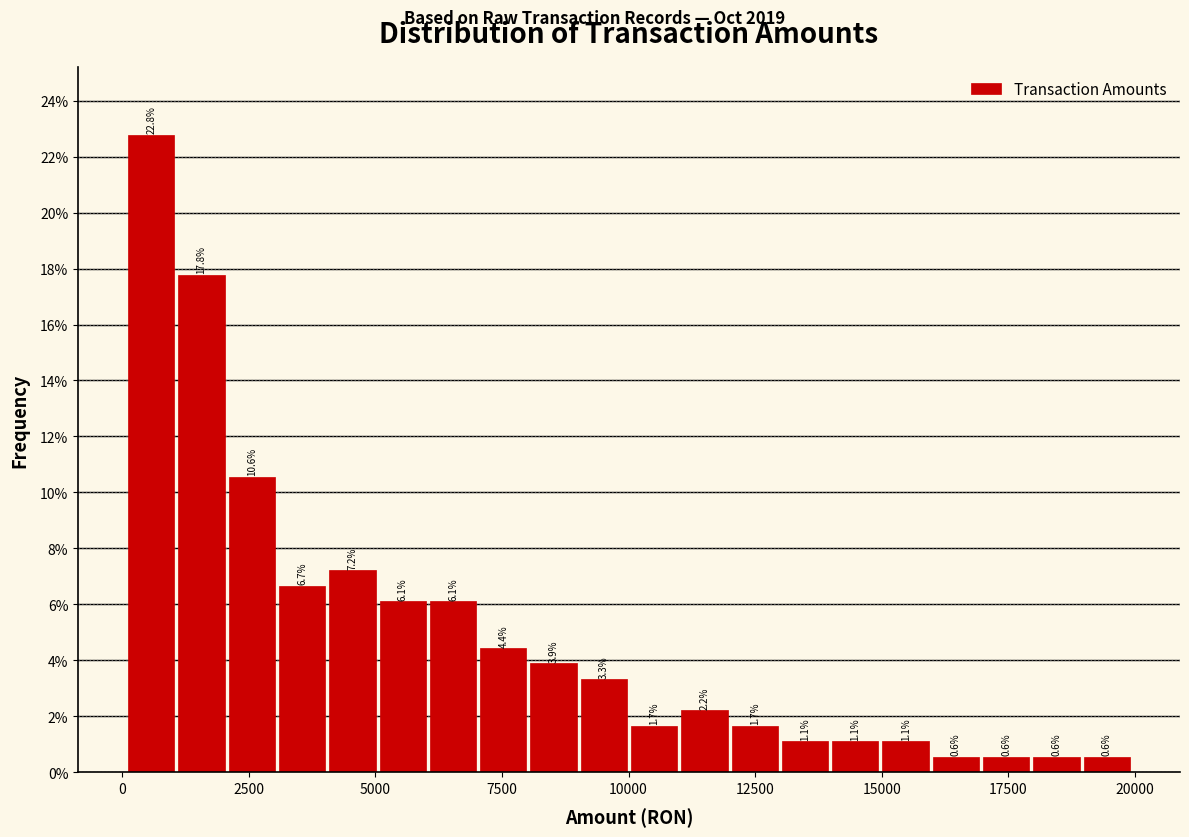

Read against the x-axis, roughly where is the centre of the tallest bar?

500